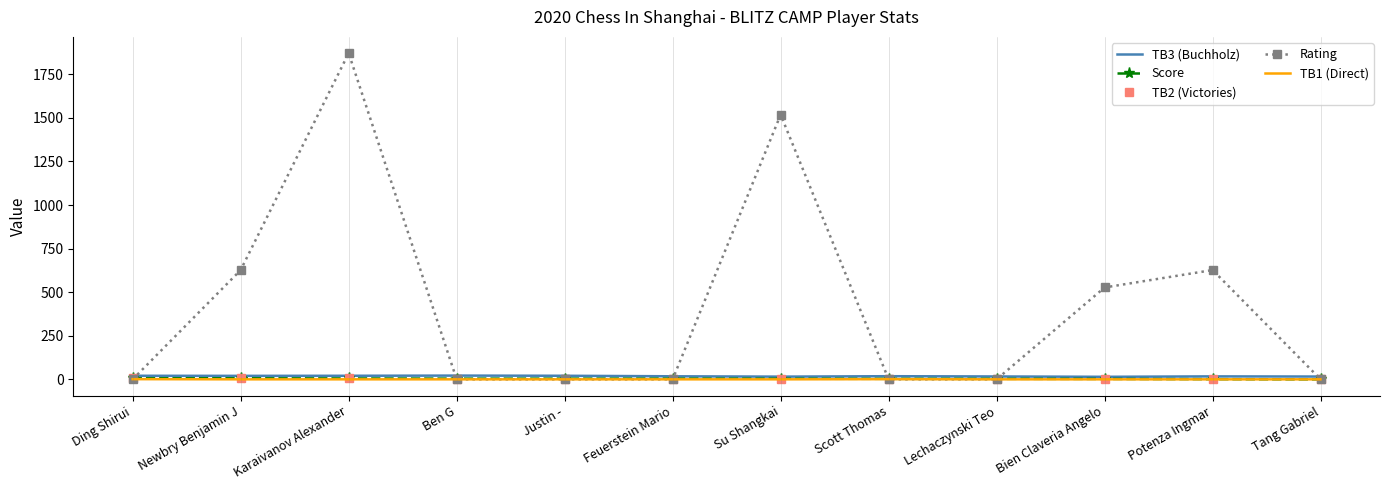

Which series has the widest spread of values?

Rating